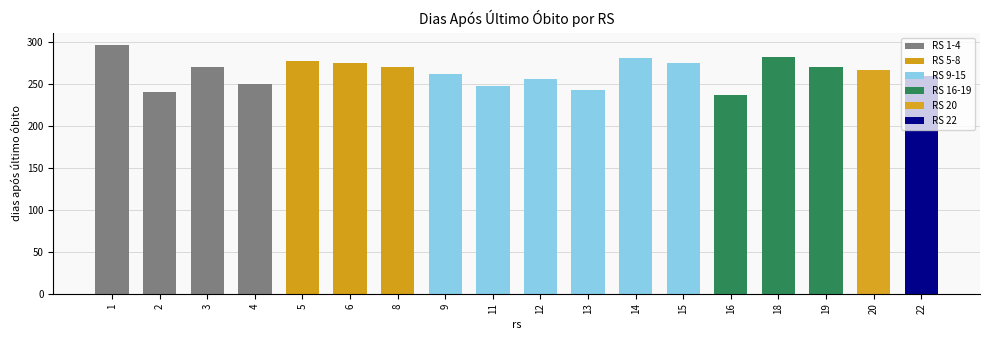

What is the maximum value shown in the chart?

296